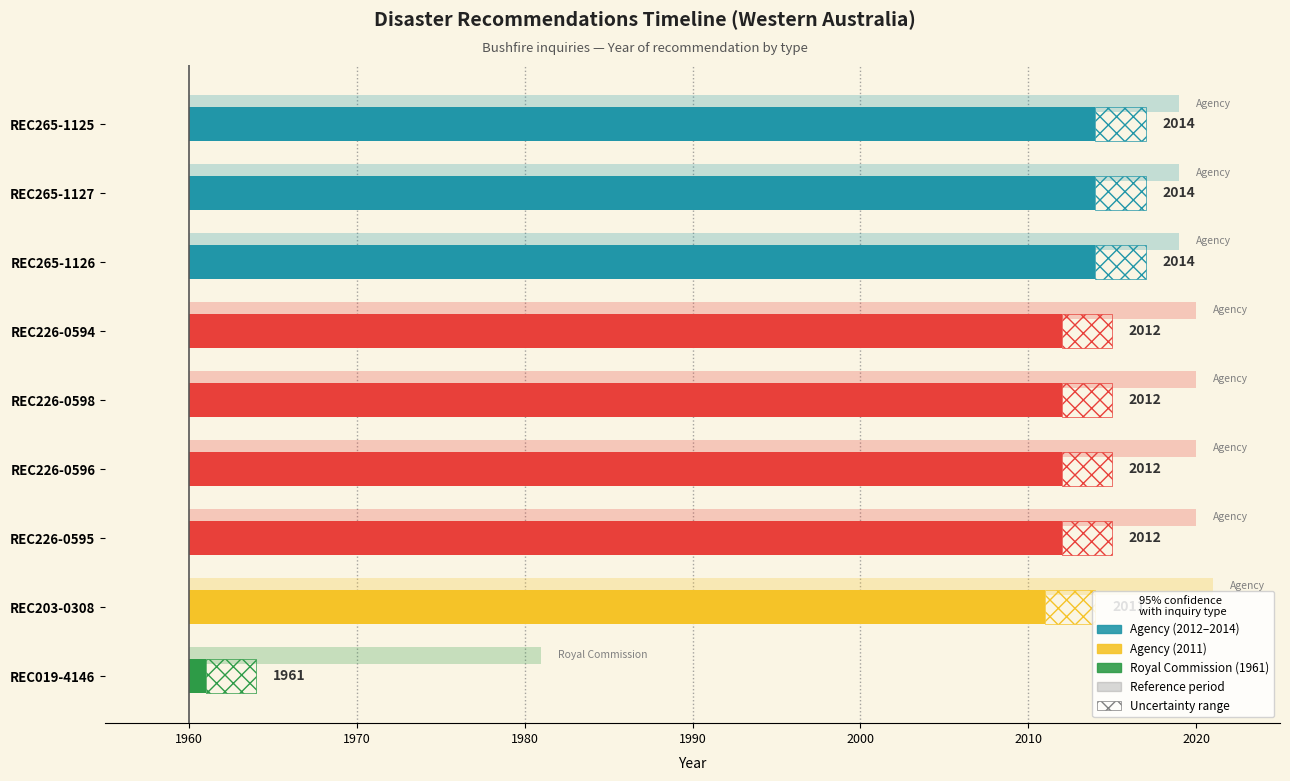

What position from the right is REC226-0594?

6